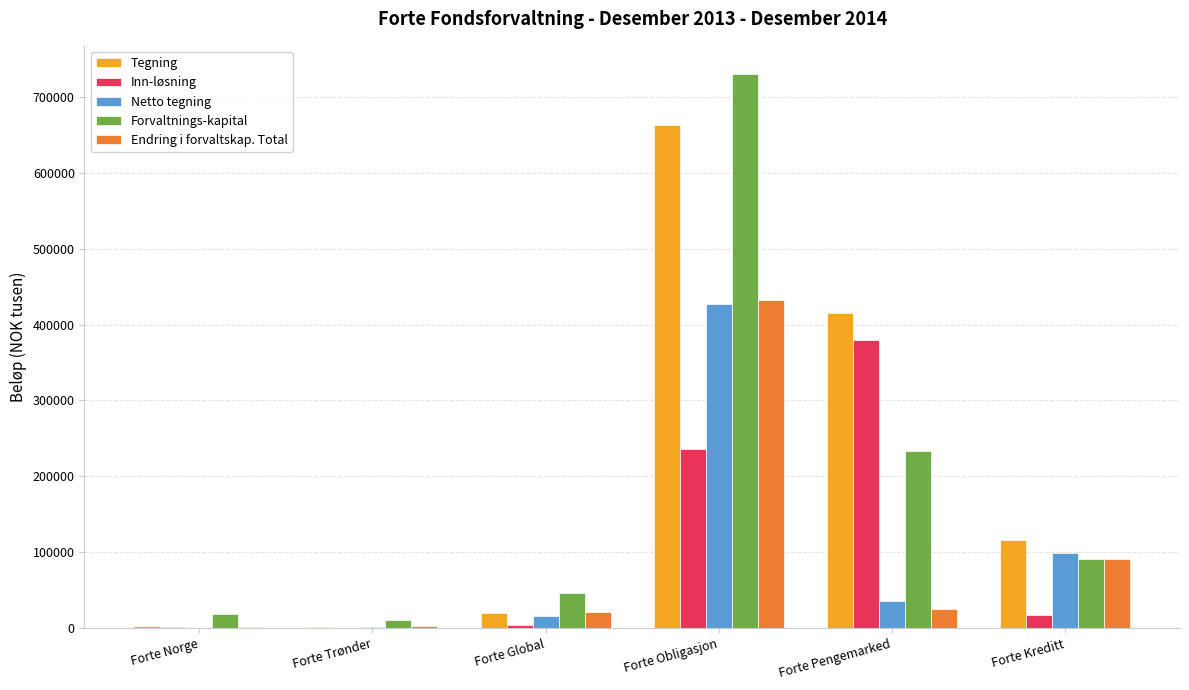

What is the sum of all Tegning values?

1218312